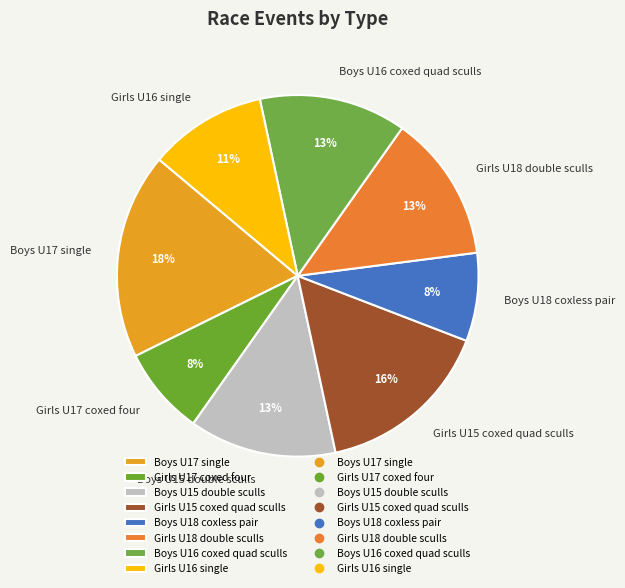

Do Girls U16 single and Girls U18 double sculls together represent more than half of the pie?

No